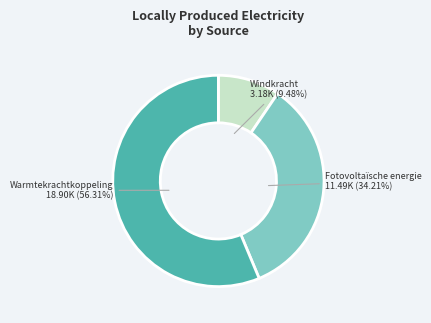

What percentage do Warmtekrachtkoppeling and Fotovoltaïsche energie together represent?

90.5%